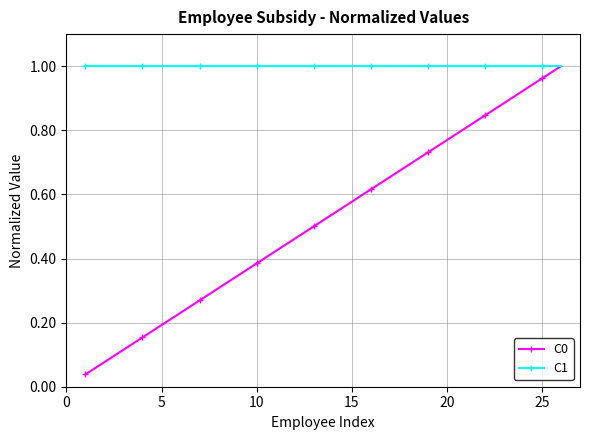

At how many categories does at least one series exceed 0?

26